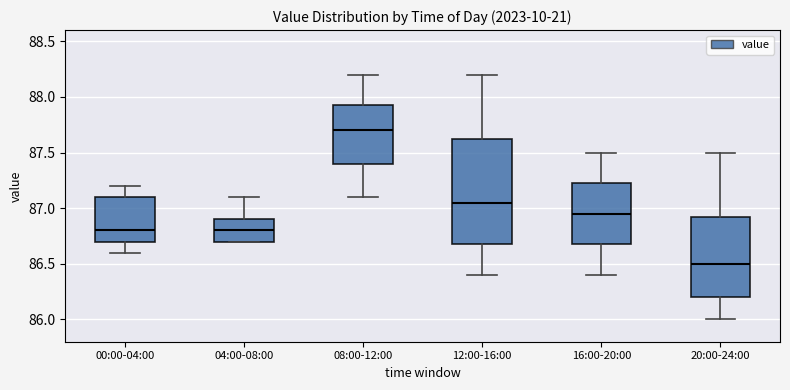

Where does the upper whisker of the box for 20:00-24:00 end on the y-axis? The values are not printed on the chart, so give them approximately, as read against the axis.

87.50